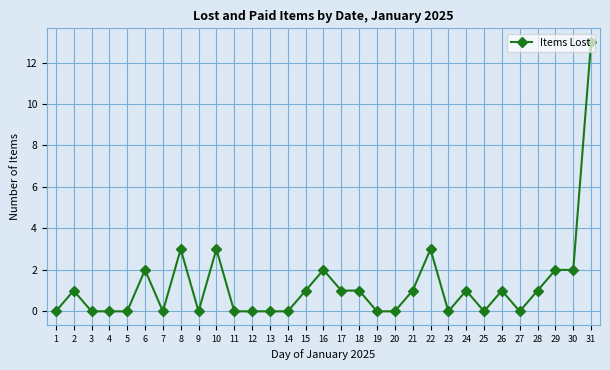

What is the sum of the values at 27 and 6?

2